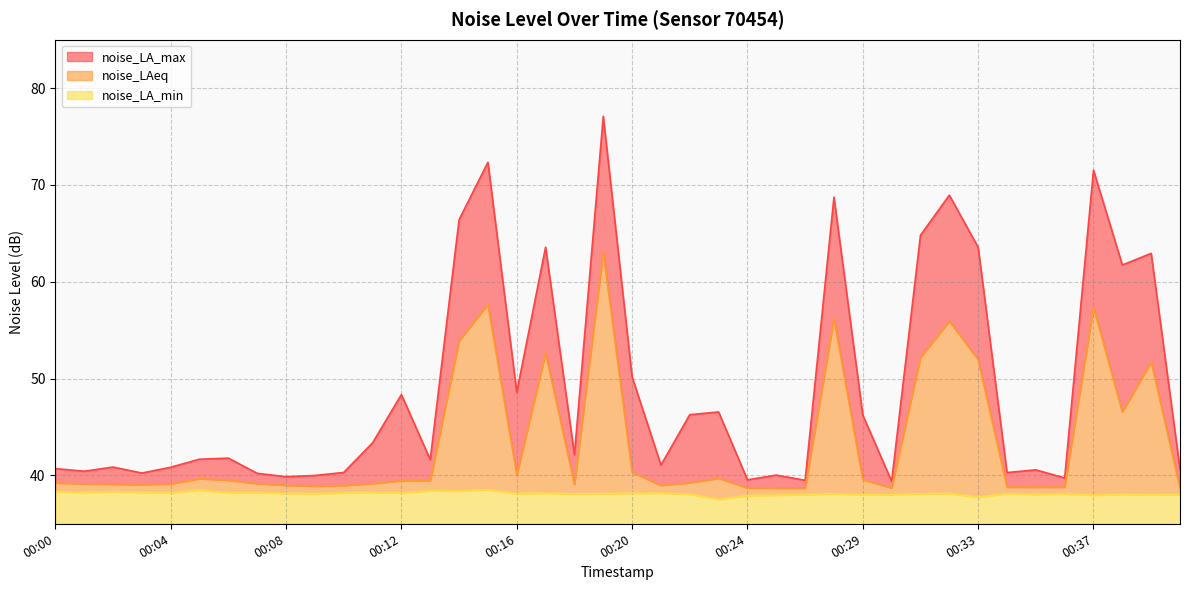

Between 00:29 and 00:40, which series saw the biggest shift?

noise_LA_max